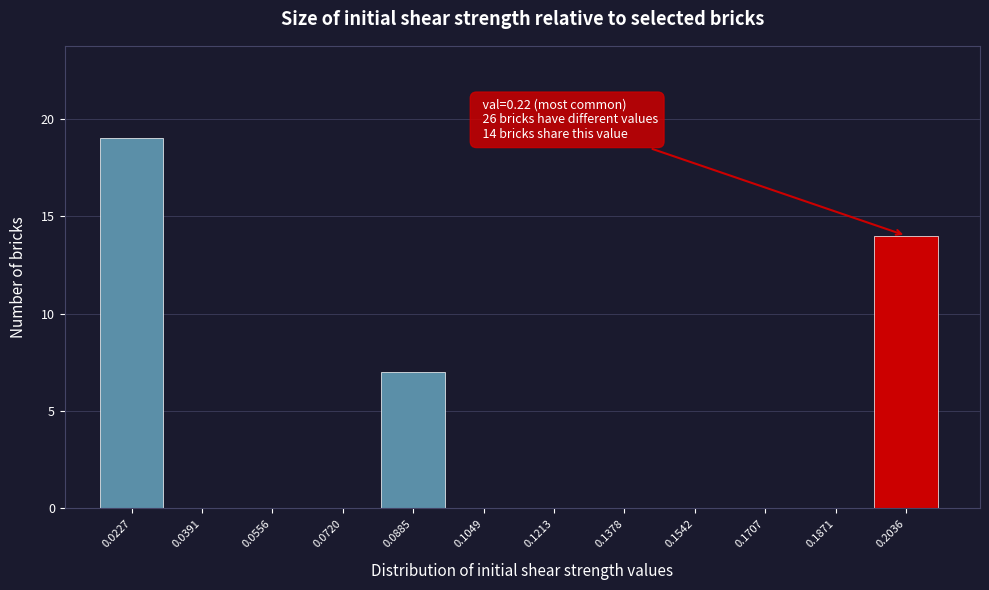

Reading left to right, transcribe all the data shown in this chart.

0.0227=19	0.0391=0	0.0556=0	0.0720=0	0.0885=7	0.1049=0	0.1213=0	0.1378=0	0.1542=0	0.1707=0	0.1871=0	0.2036=14